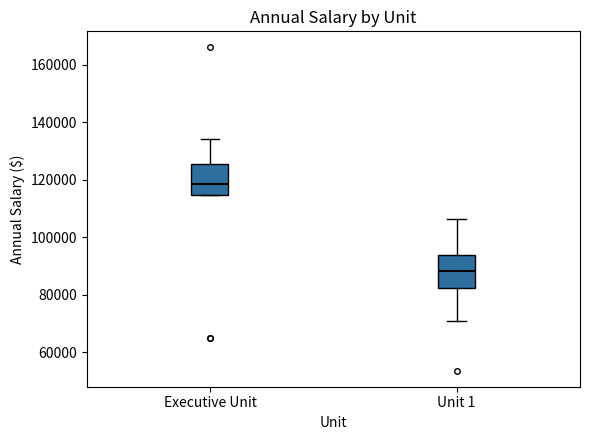

Reading left to right, read every box against the y-axis: the position of its median line, the range the box covers, and the ends of its whiskers. The values are not printed on the chart, so give them approximately, as read against the axis.

Executive Unit: median 118000, box 114000 to 126000, whiskers 114000 to 134000
Unit 1: median 88000, box 82000 to 94000, whiskers 70000 to 106000